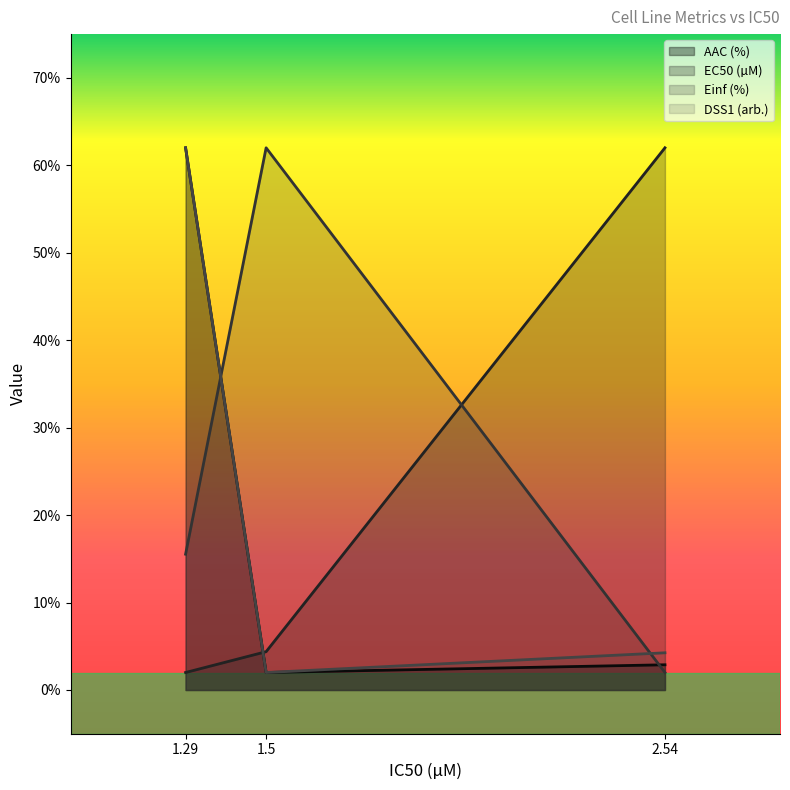

What is the total value across all series at 1.5?

70.4